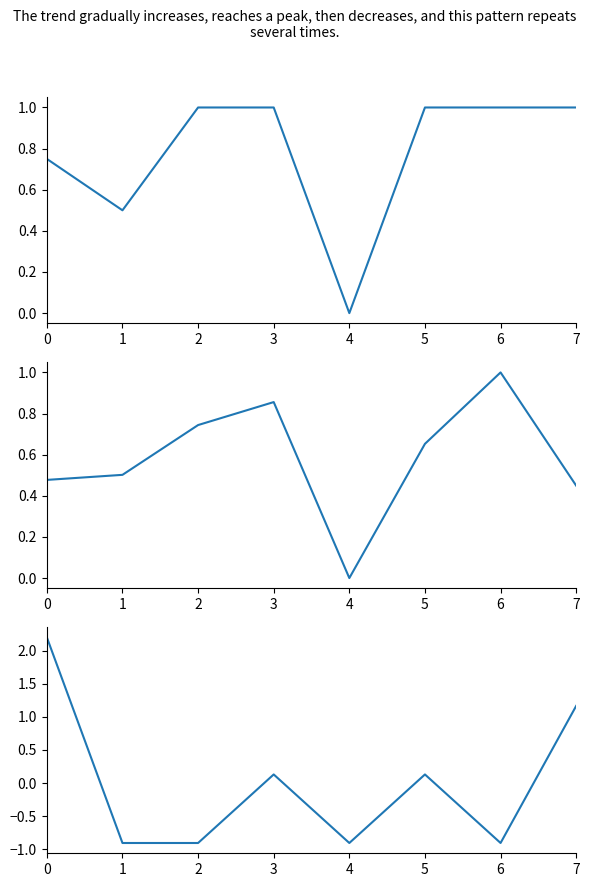

What is the difference between the second highest and minimum values in the Koef. series?

1.0